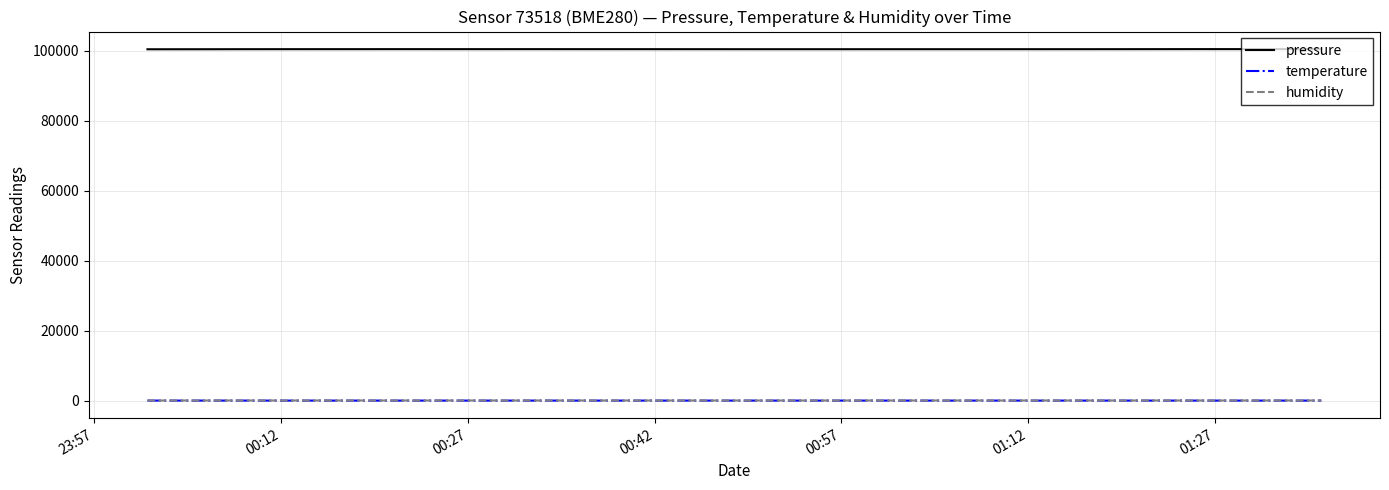

True or false: pressure and temperature intersect in this chart.

False